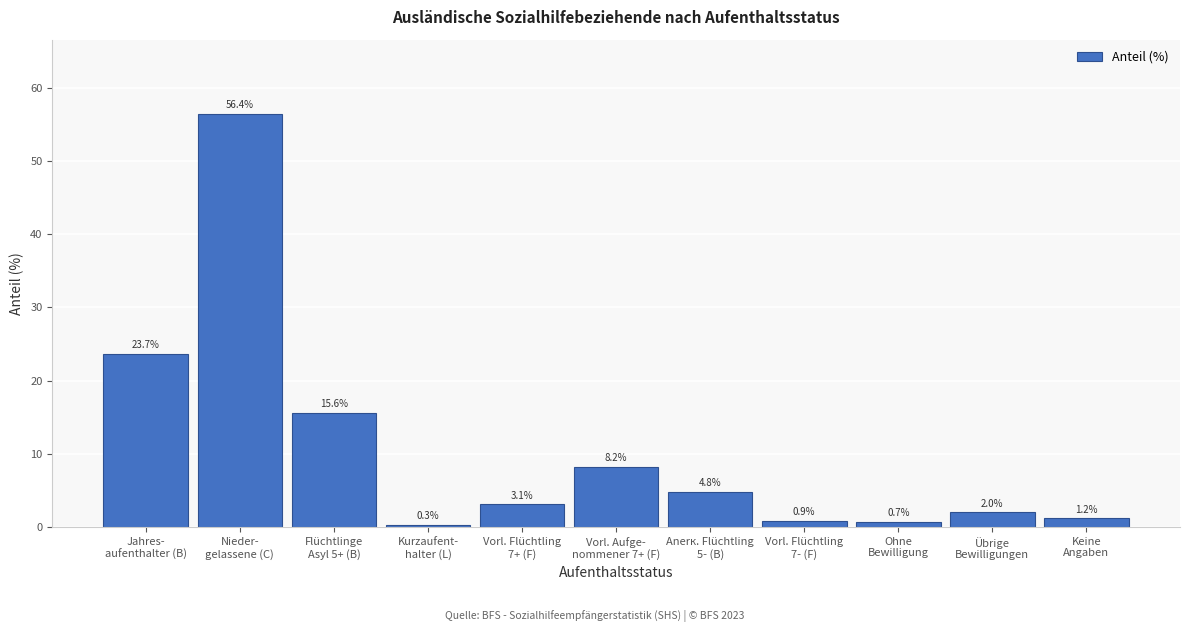

Reading right to left, list all the values displayed in this chart.

1.2	2.0	0.7	0.9	4.8	8.2	3.1	0.3	15.6	56.4	23.7